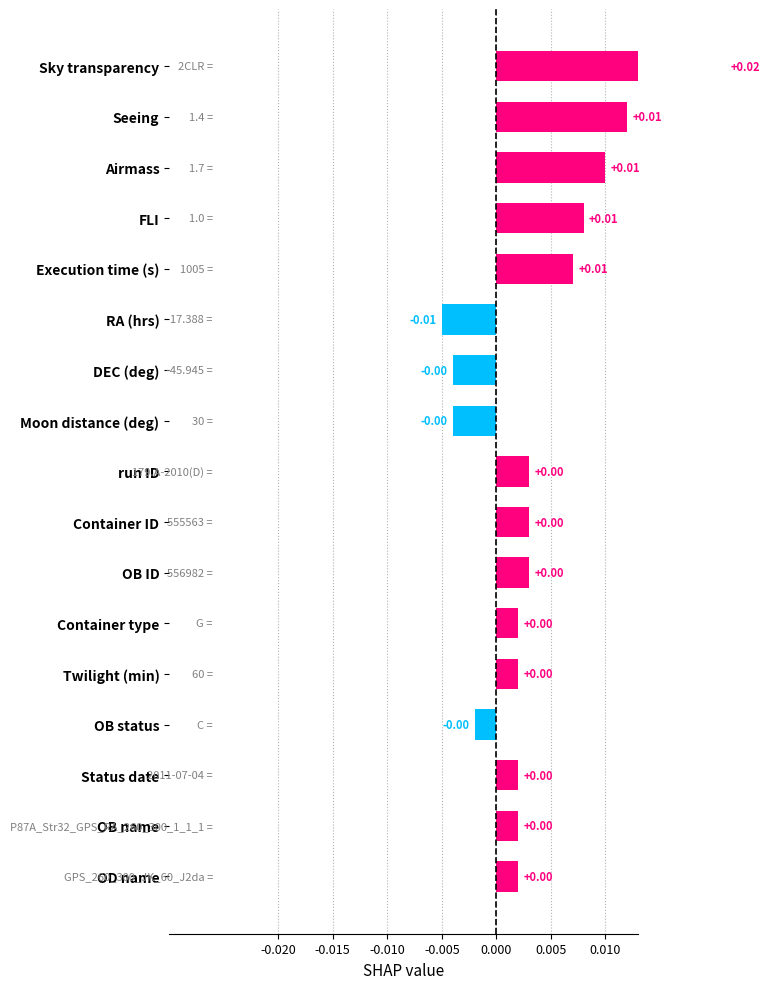

What position from the right is Container type?

12